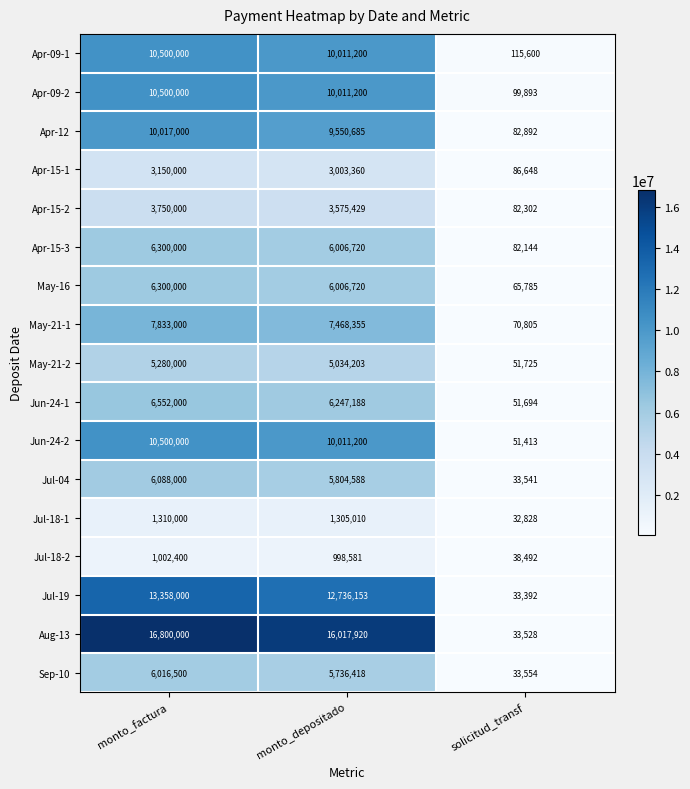

What is the difference between the Apr-09-1 values at solicitud_transf and monto_depositado?

9895600